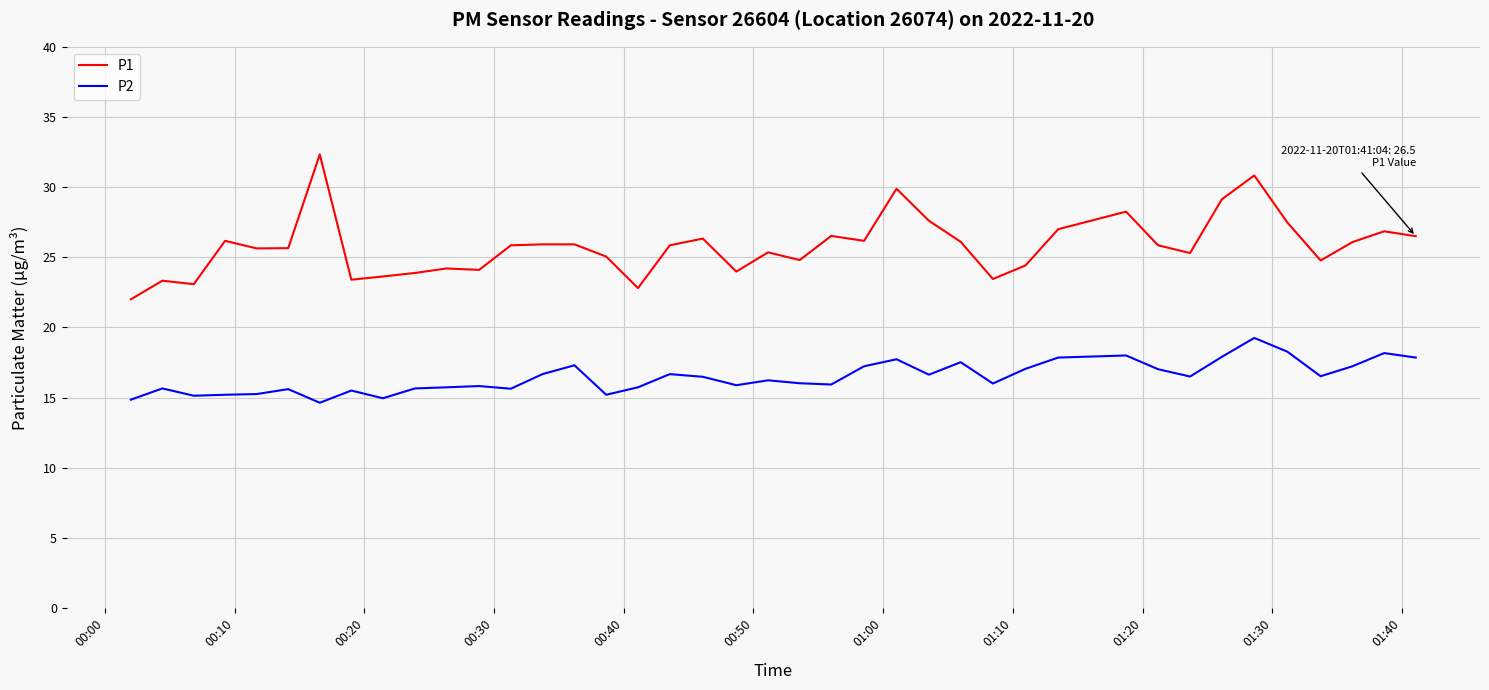

How many categories are shown in the chart?

40